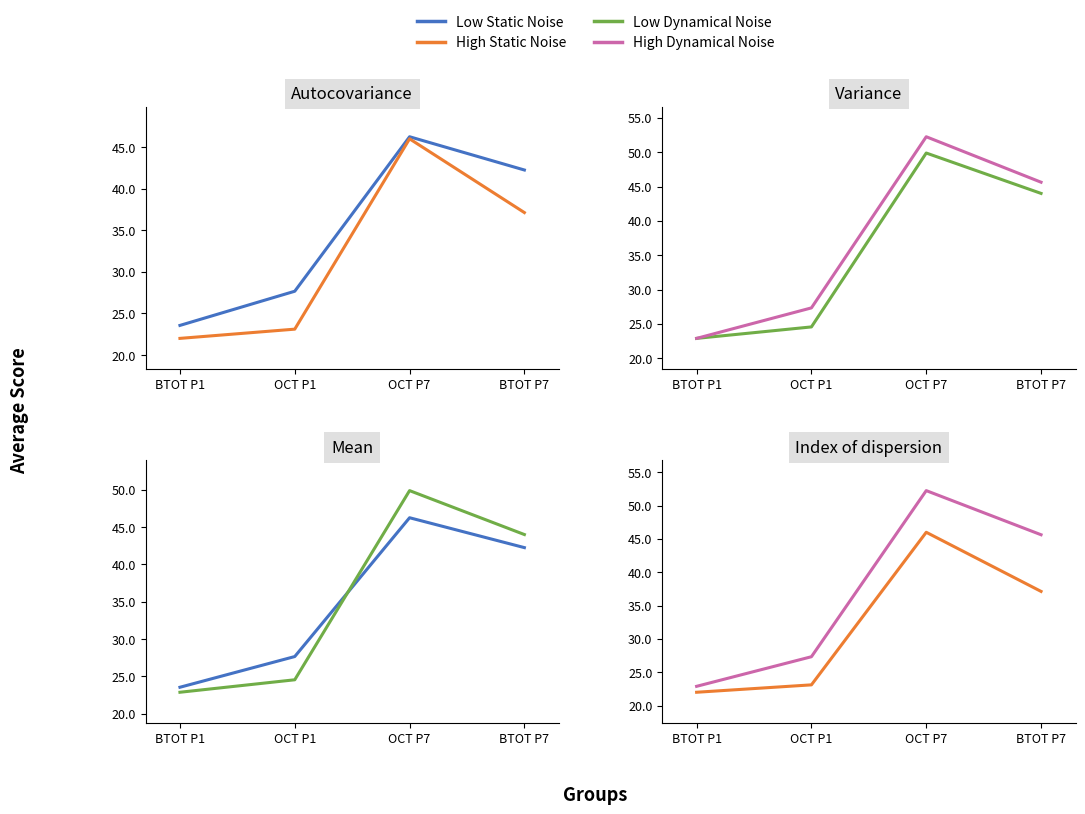

What is the total value across all series at BTOT P7?

169.0